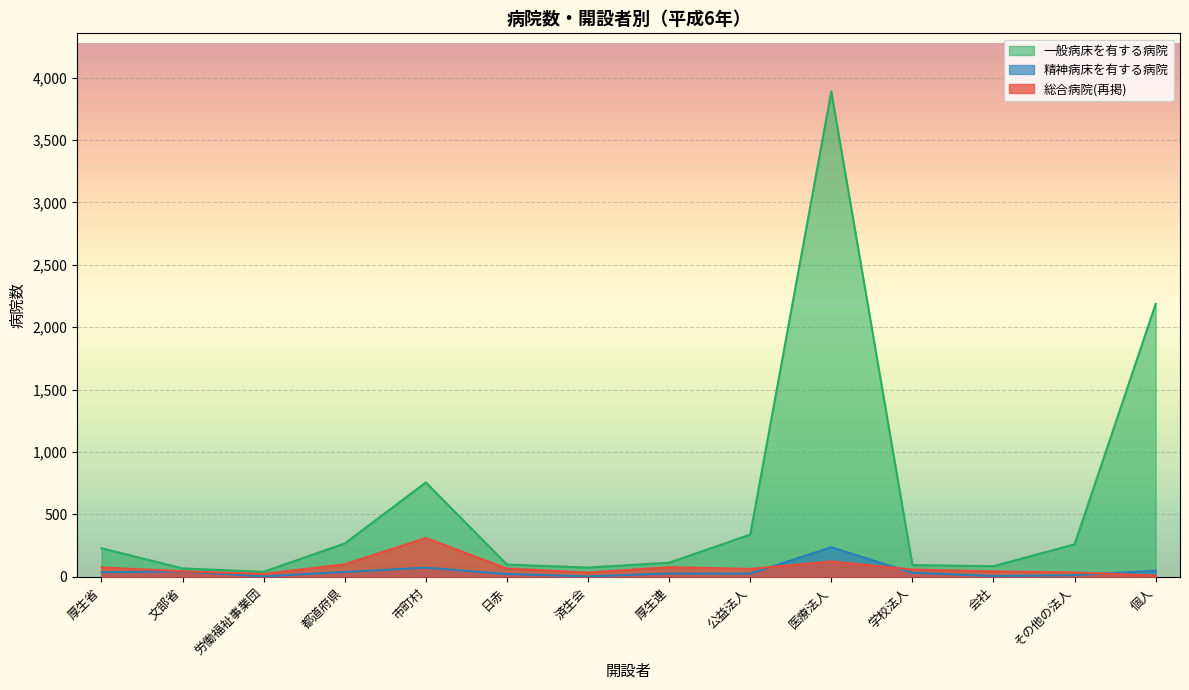

What are all the series names shown in the legend?

一般病床を有する病院, 精神病床を有する病院, 総合病院(再掲)